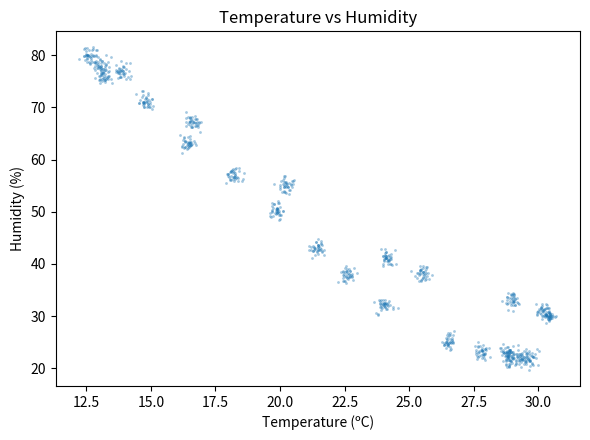

What is the range of X values (max minus min)?

18.5